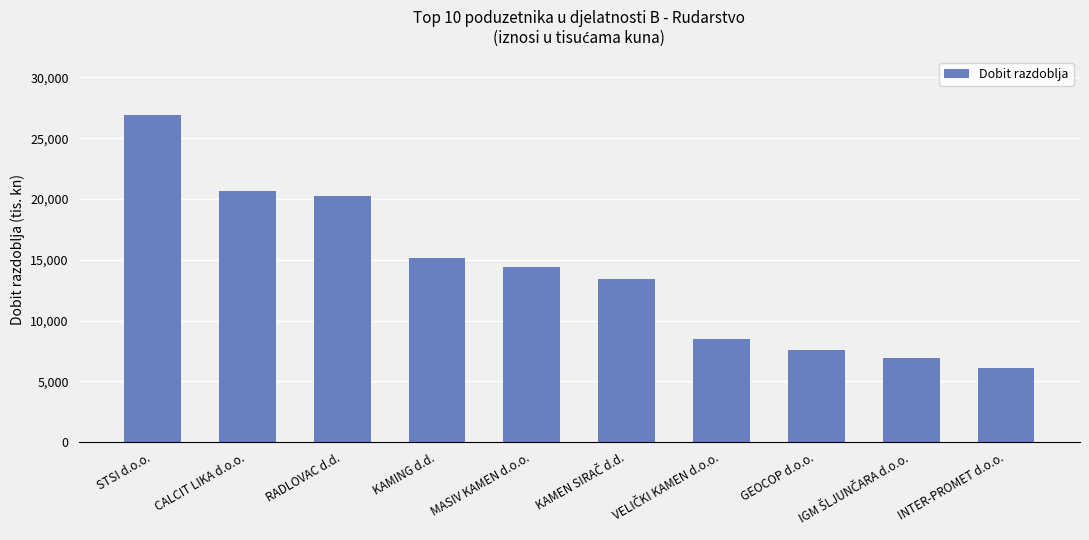

At which label is the value closest to 16475?

KAMING d.d.